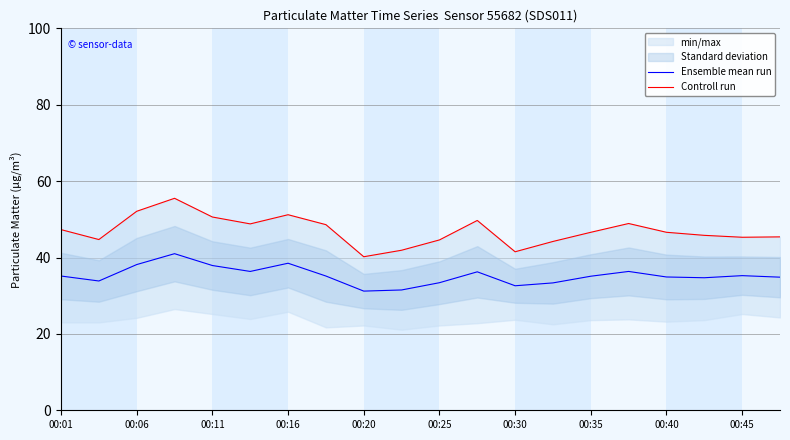

What is the difference between the maximum and minimum values in the Controll run series?

15.3